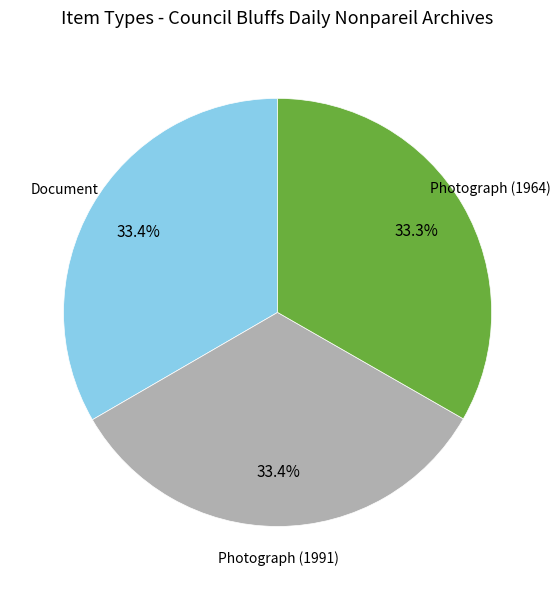

How many slices are in this pie chart?

3